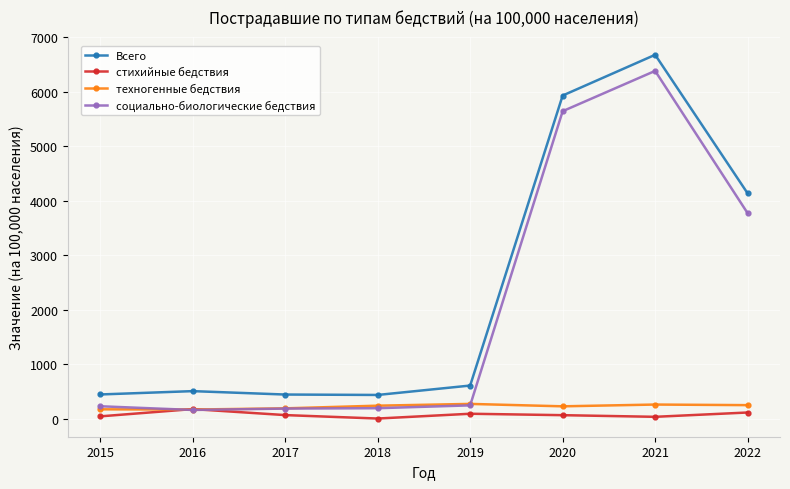

What is the difference between the second highest and second lowest values in the техногенные бедствия series?

87.4